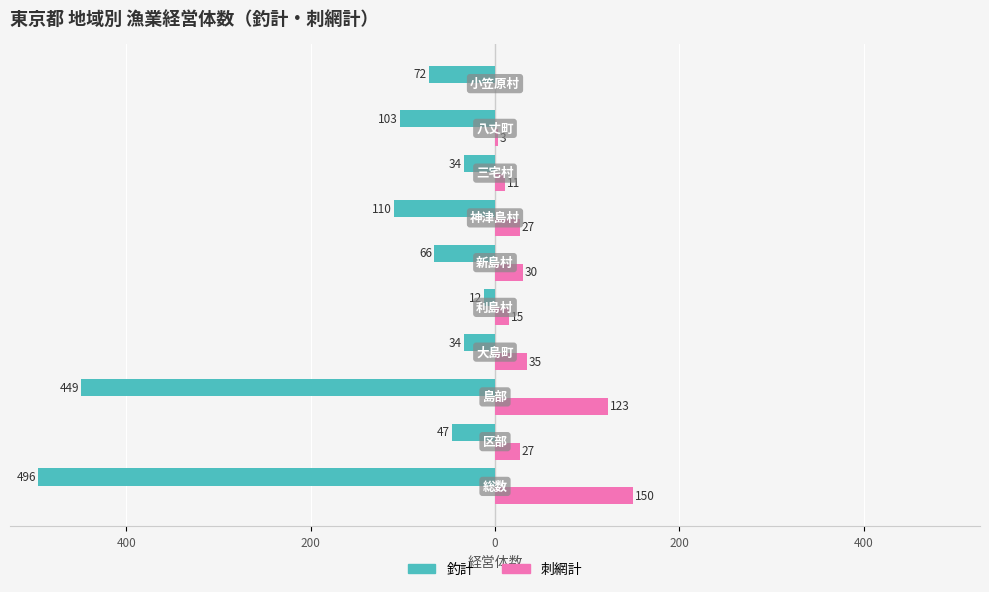

What are all the series names shown in the legend?

釣計, 刺網計